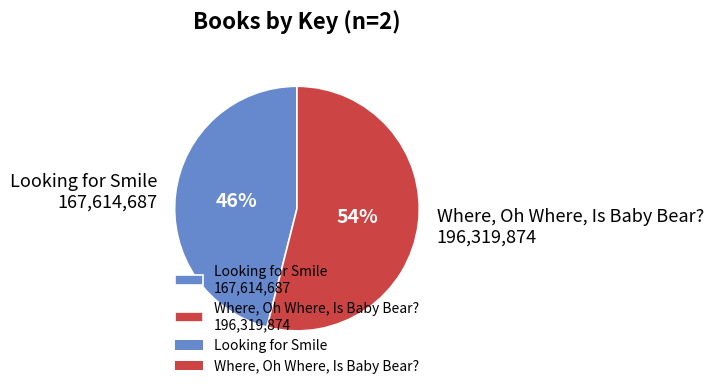

The Where, Oh Where, Is Baby Bear? slice represents 54% of the pie. True or false?

True